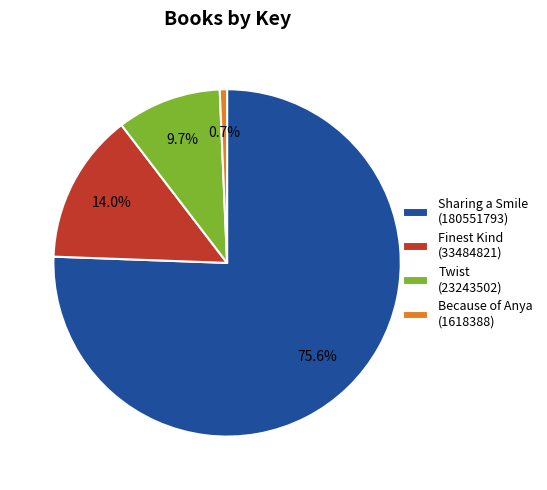

True or false: Finest Kind (33484821) accounts for 14% of the total.

True